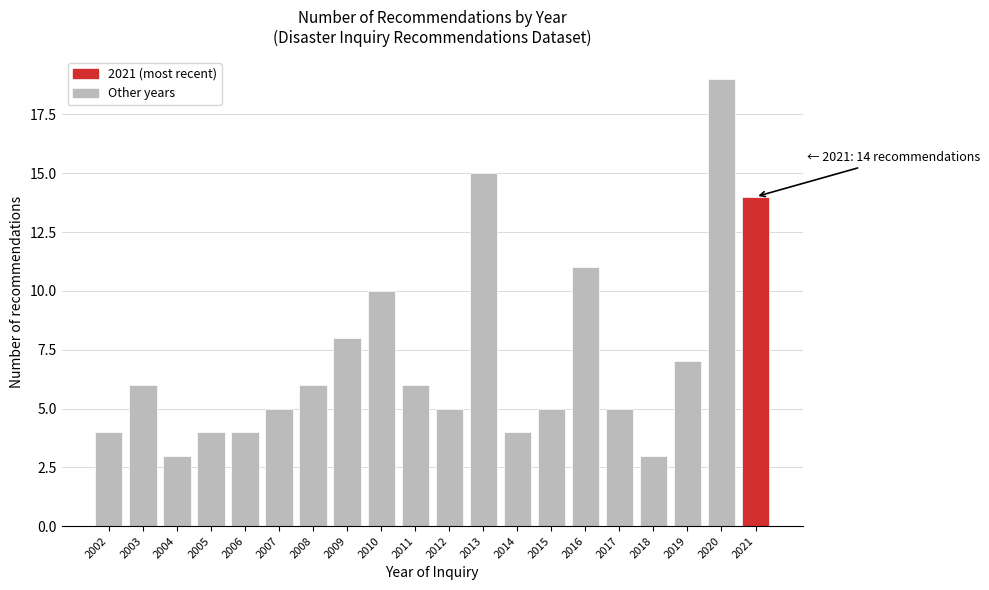

Reading left to right, list all the values displayed in this chart.

4	6	3	4	4	5	6	8	10	6	5	15	4	5	11	5	3	7	19	14